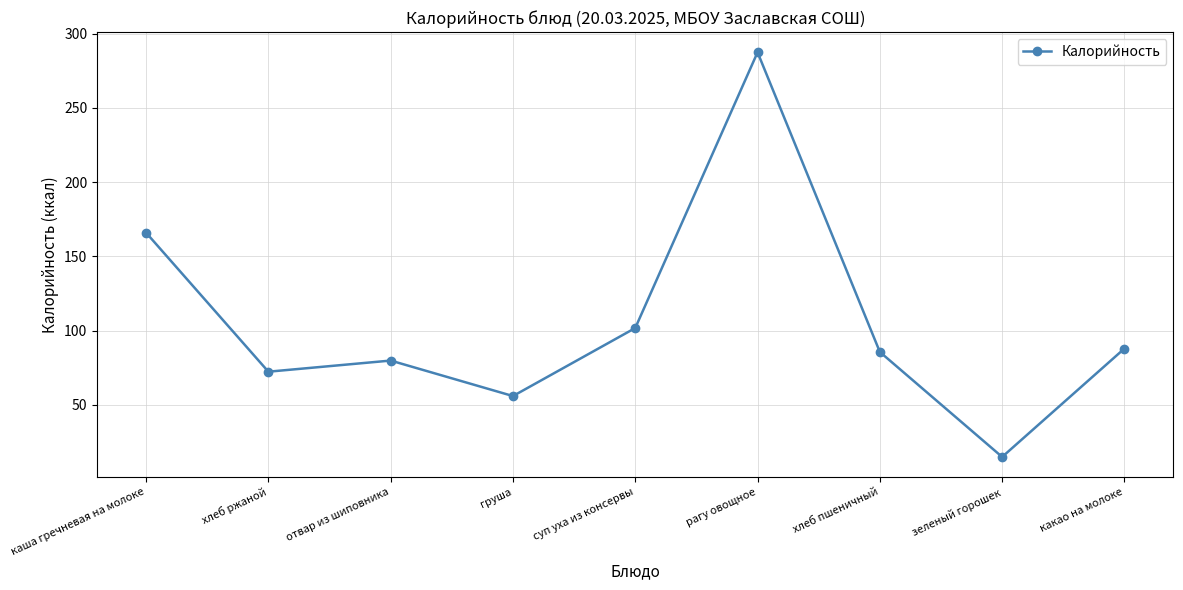

How many data points are above 85?

5